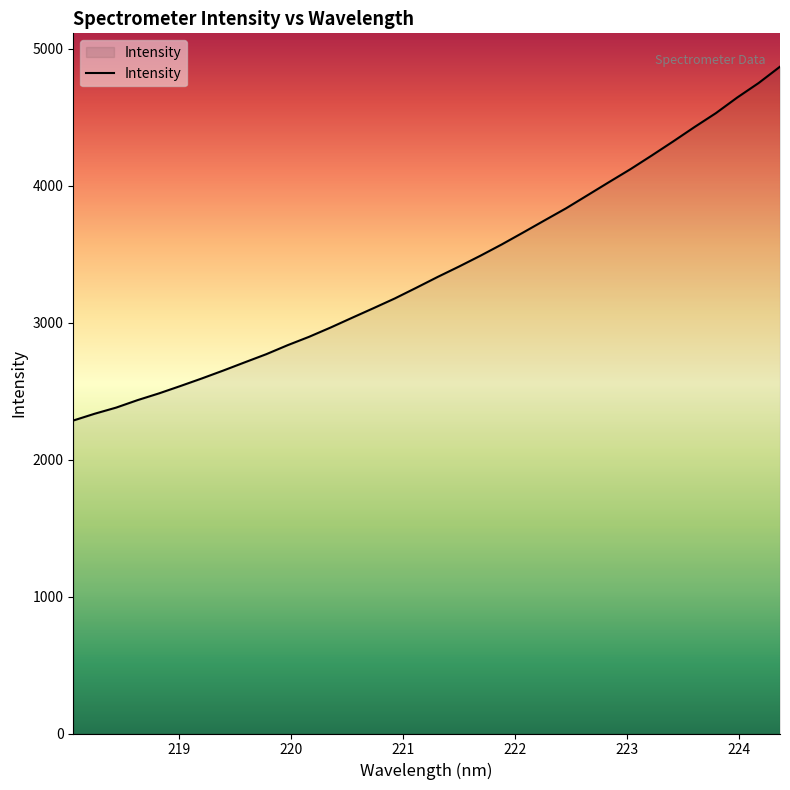

What is the average value?

3392.5